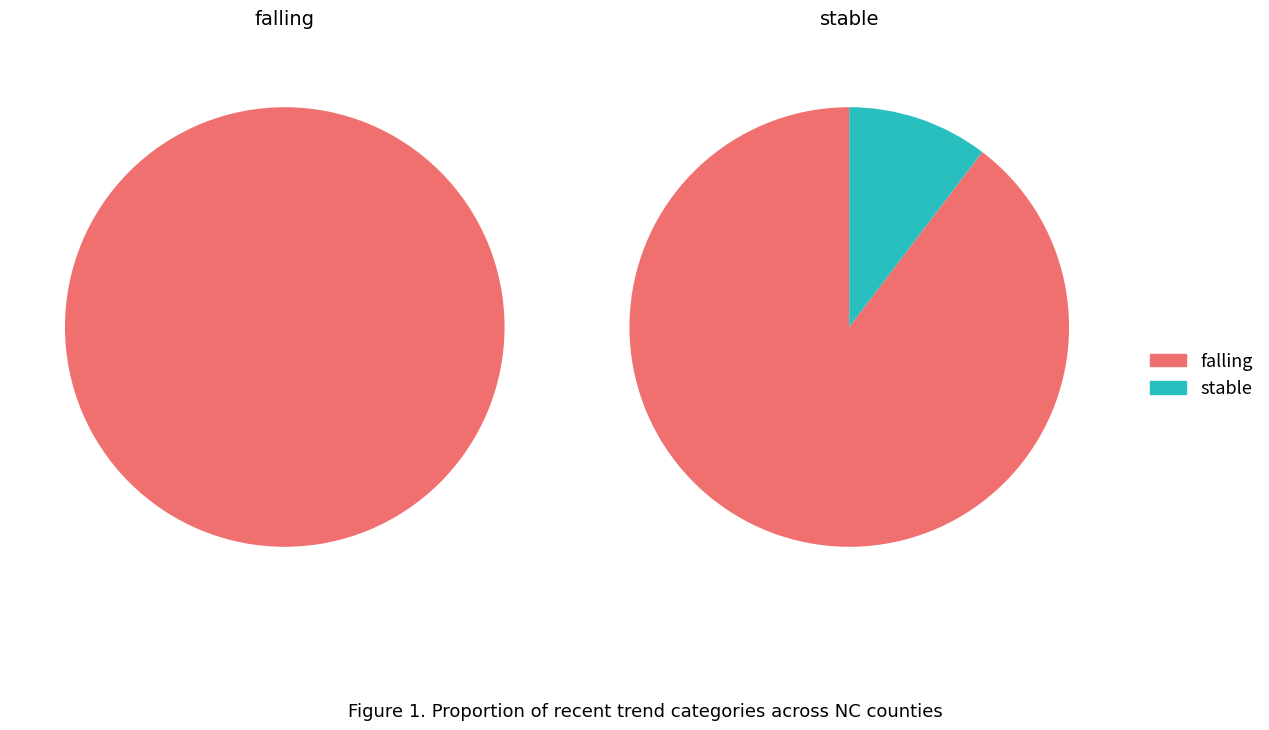

What is the smallest slice in the pie chart?

stable